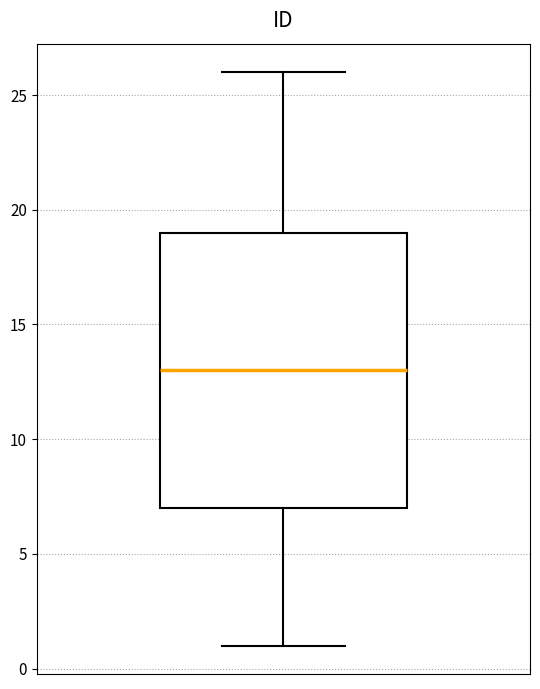

Where does the median line of the box sit on the y-axis? The values are not printed on the chart, so give them approximately, as read against the axis.

13